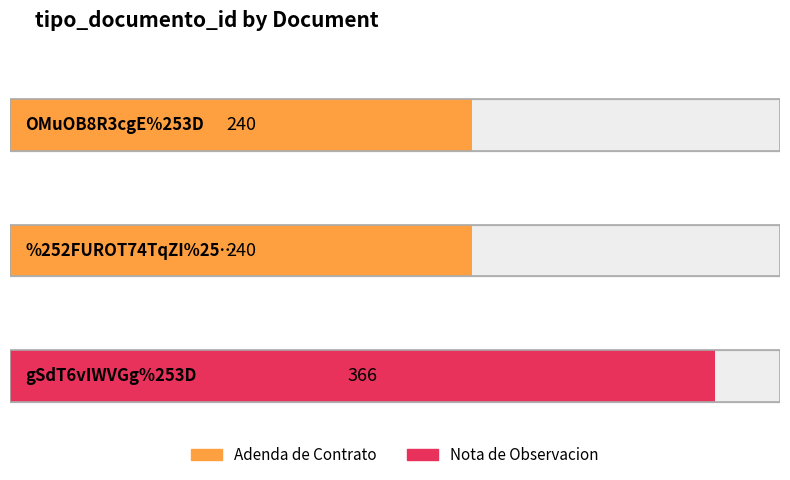

Reading right to left, list all the values displayed in this chart.

366	240	240